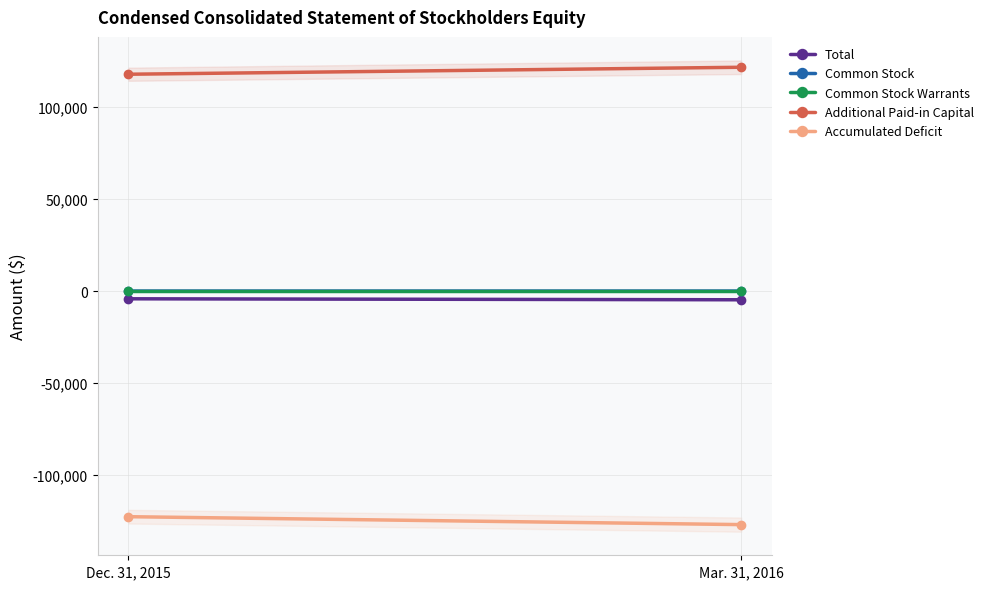

What are all the series names shown in the legend?

Total, Common Stock, Common Stock Warrants, Additional Paid-in Capital, Accumulated Deficit